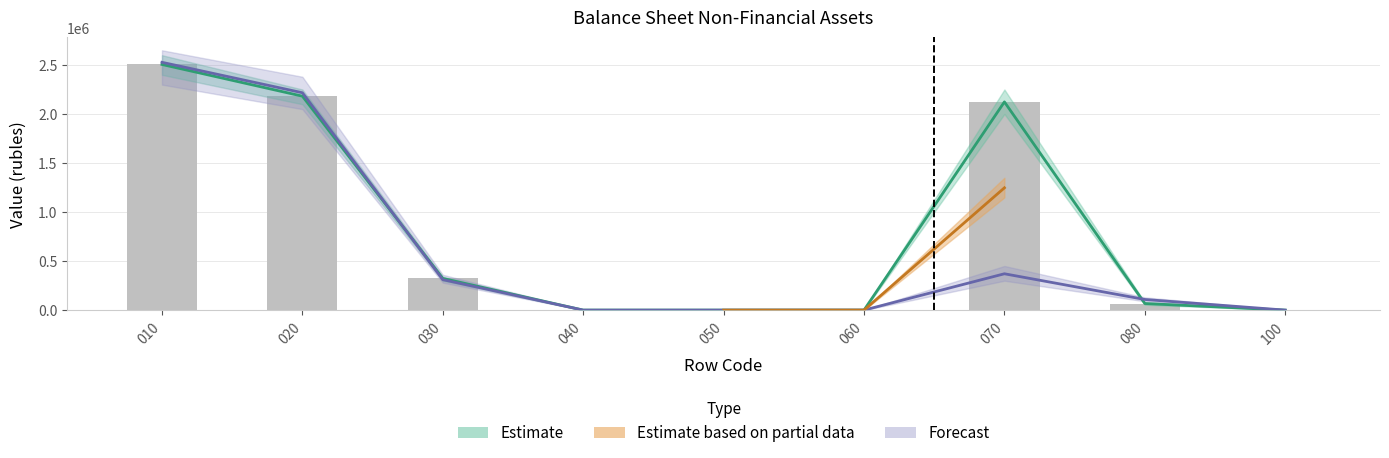

What is the value of the На начало года (итого) bar at the 2nd from the left?

2182154.7